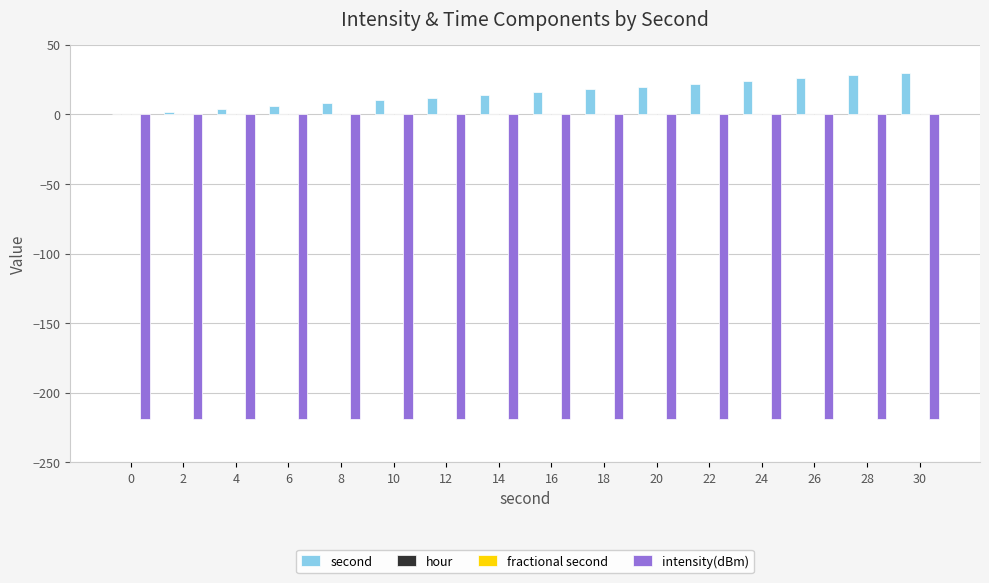

How many bars are there in total?

64